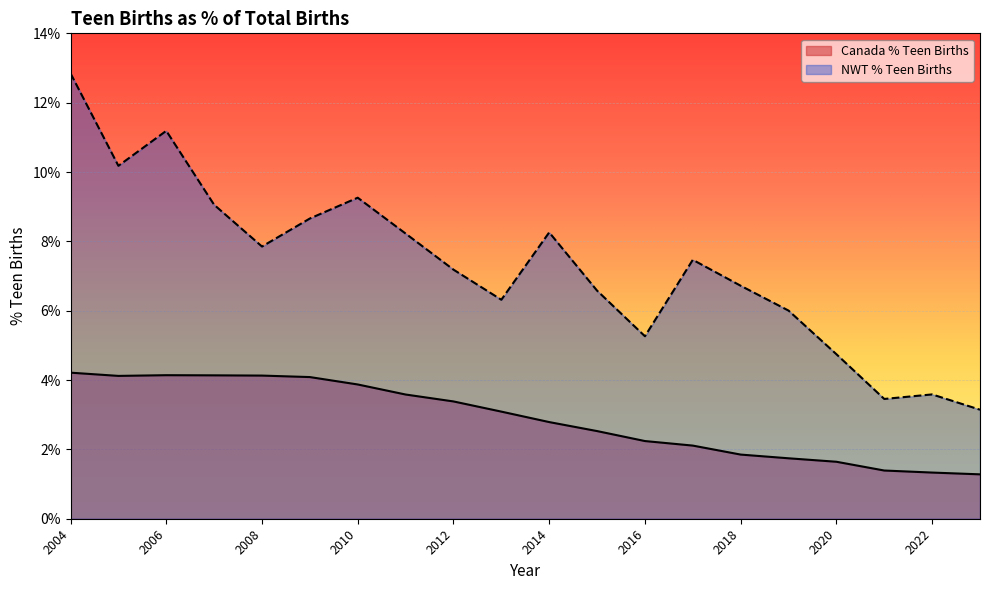

What is the difference between the maximum and minimum values?

2.9